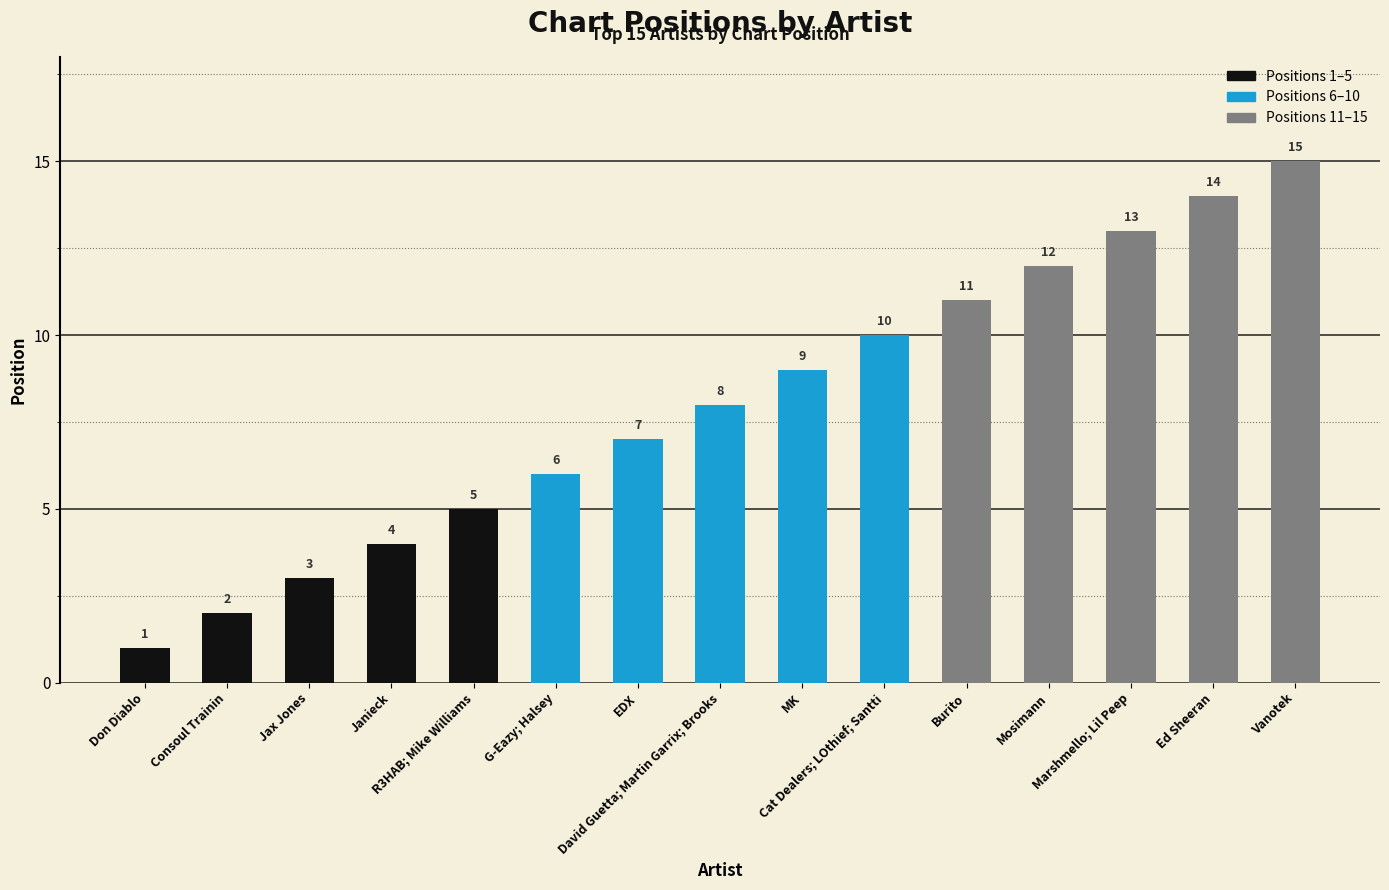

What is the change in value from Marshmello; Lil Peep to Ed Sheeran?

+1